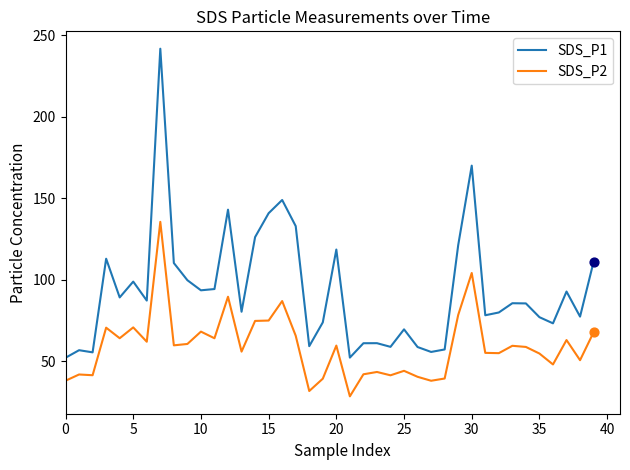

True or false: SDS_P1 and SDS_P2 intersect in this chart.

False